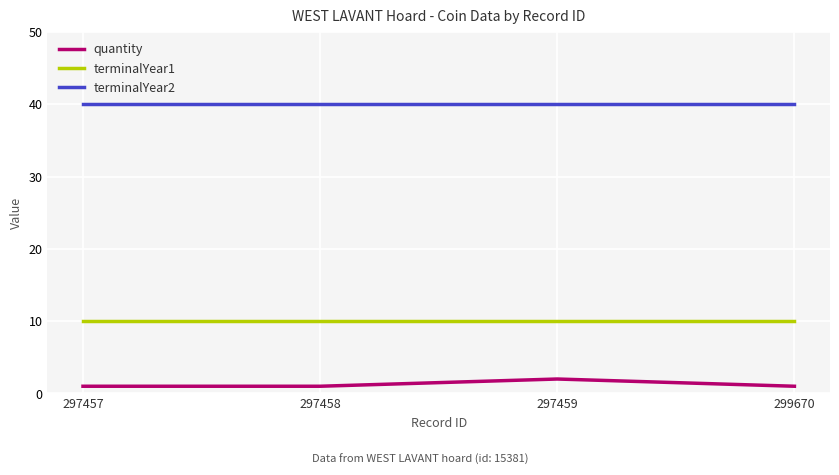

True or false: terminalYear1 and quantity intersect in this chart.

False